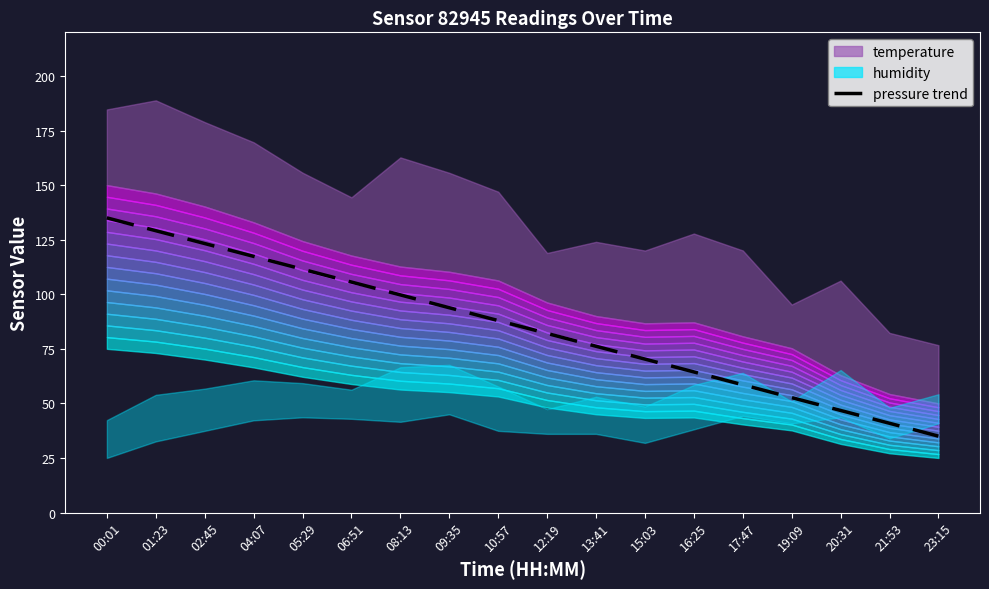

What value does the data have at 02:45?

123.2